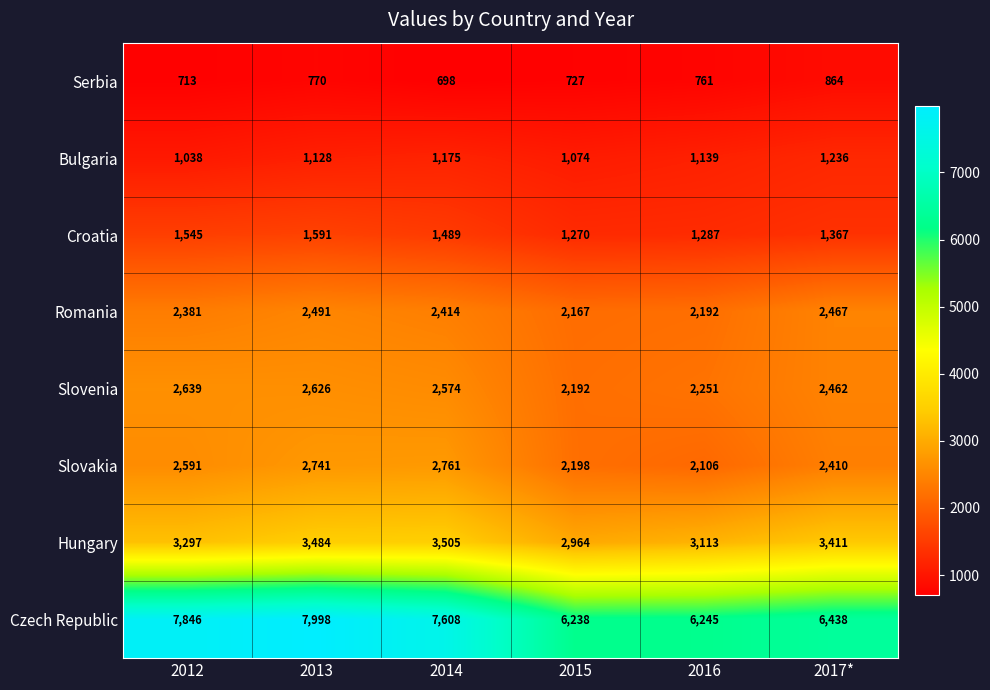

Count the number of categories in the chart.

6